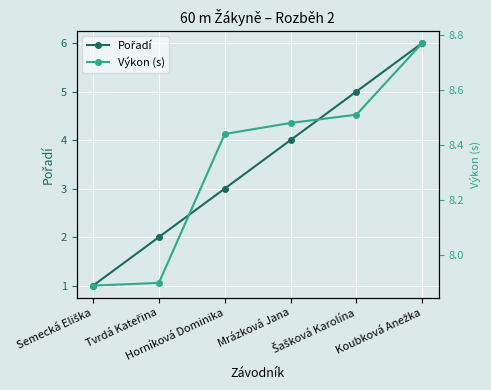

True or false: Výkon (s) has more than 1 points higher than both neighbors.

False